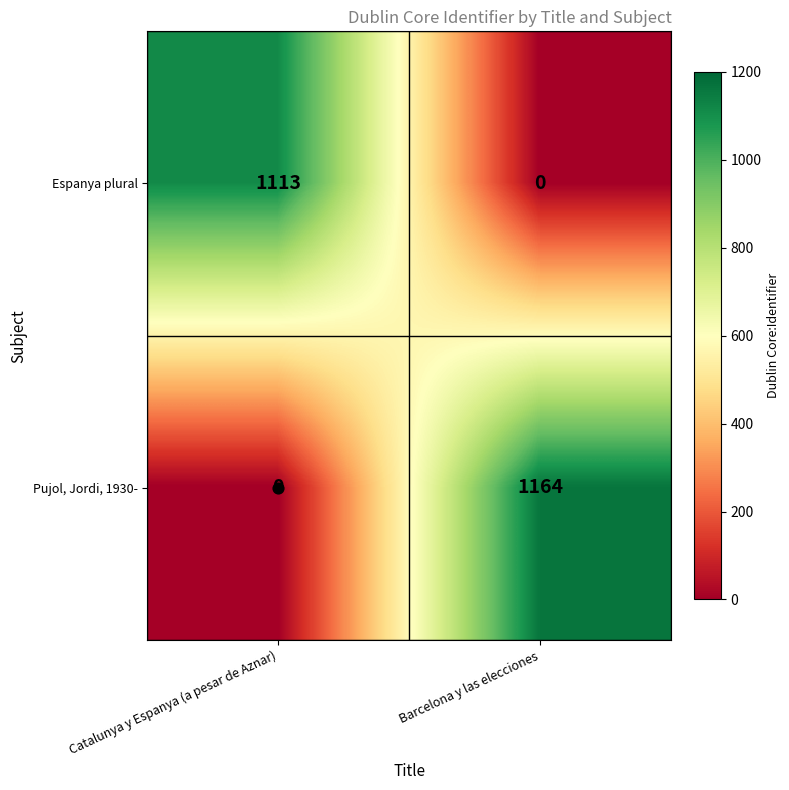

Rank the series at Catalunya y Espanya (a pesar de Aznar) from highest to lowest value.

Espanya plural, Pujol, Jordi, 1930-